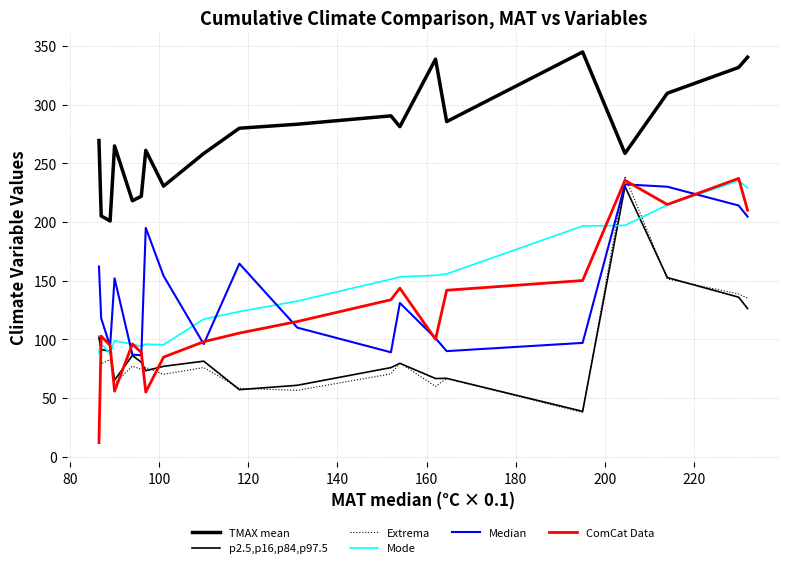

Does the chart have visible grid lines?

Yes